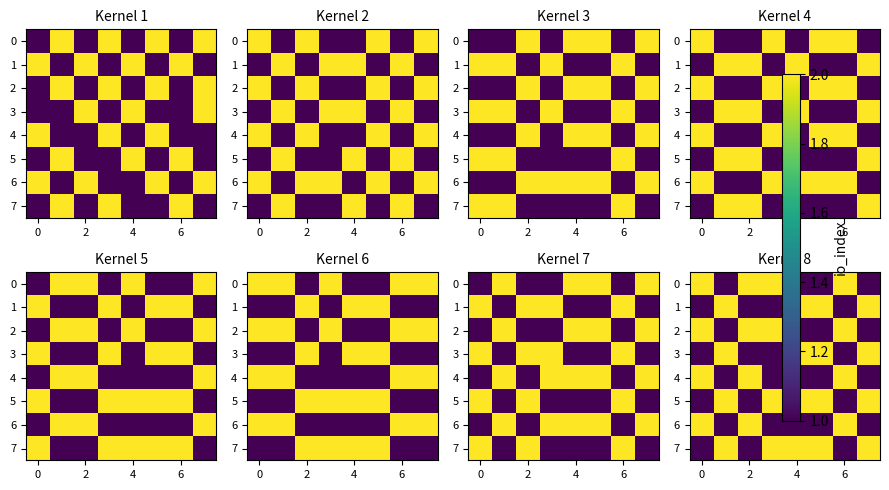

What is the greatest value displayed?

2